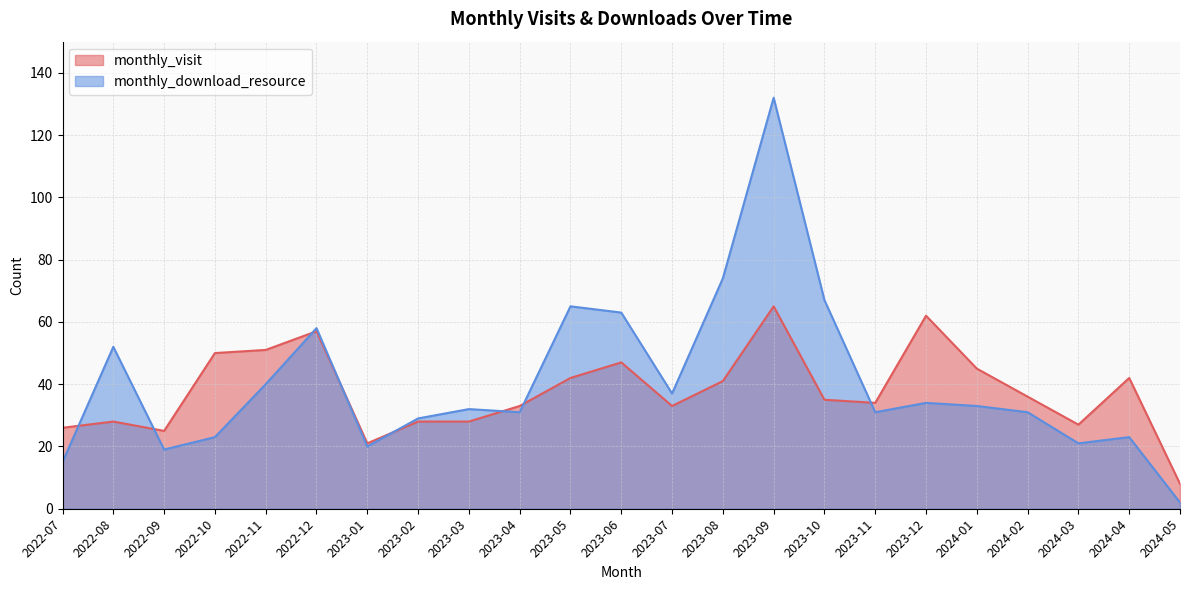

Where is the first local minimum for monthly_download_resource?

2022-09